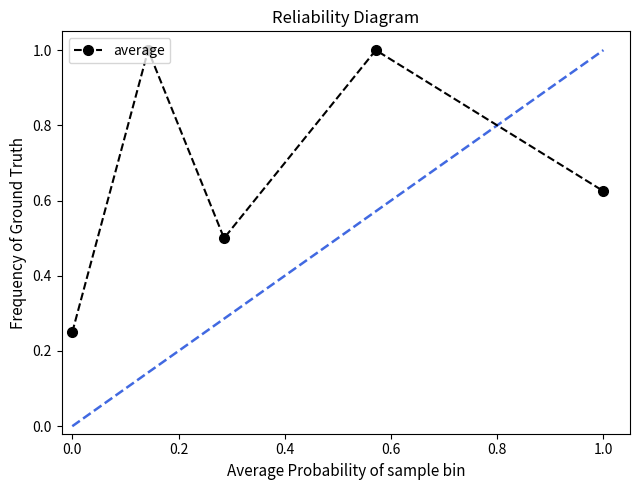

What is the average value?

0.7